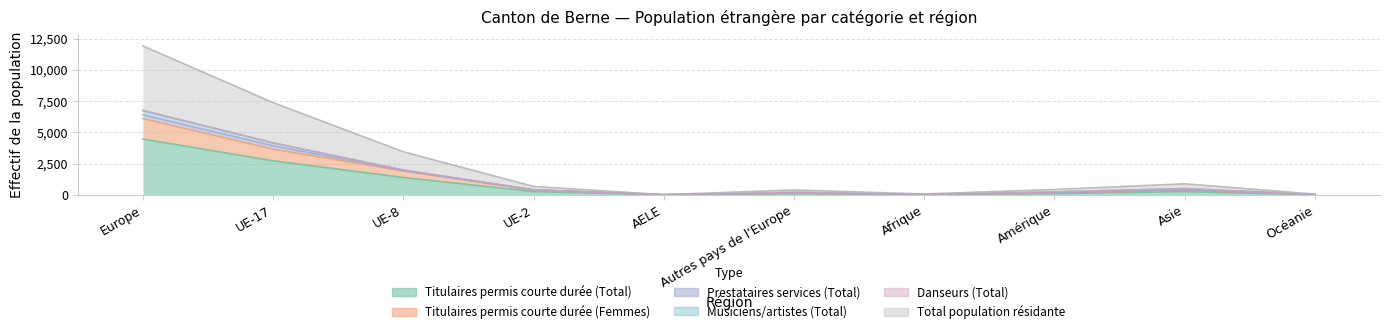

True or false: Titulaires permis courte durée (Total) and Titulaires permis courte durée (Femmes) intersect in this chart.

False